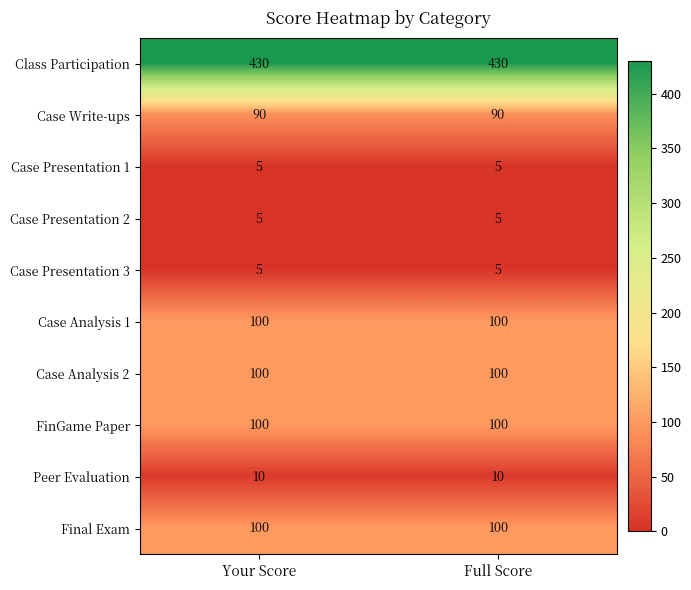

The FinGame Paper series shows 100 at Your Score. True or false?

True